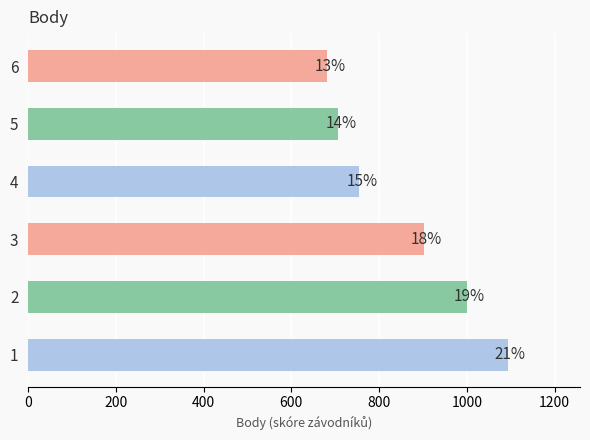

How many bars are there in total?

6